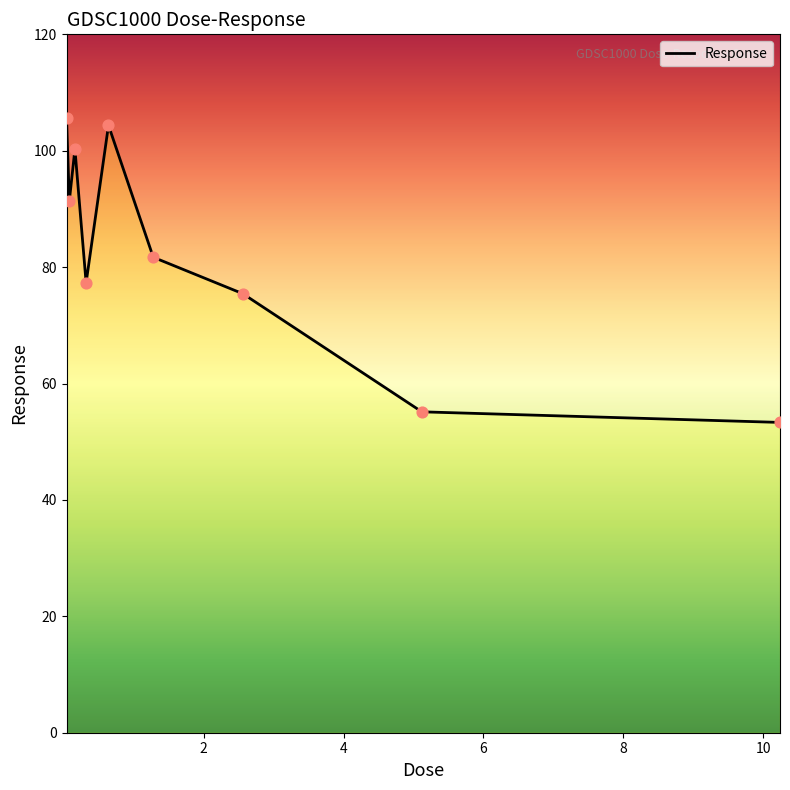

What is the minimum value shown in the chart?

53.3